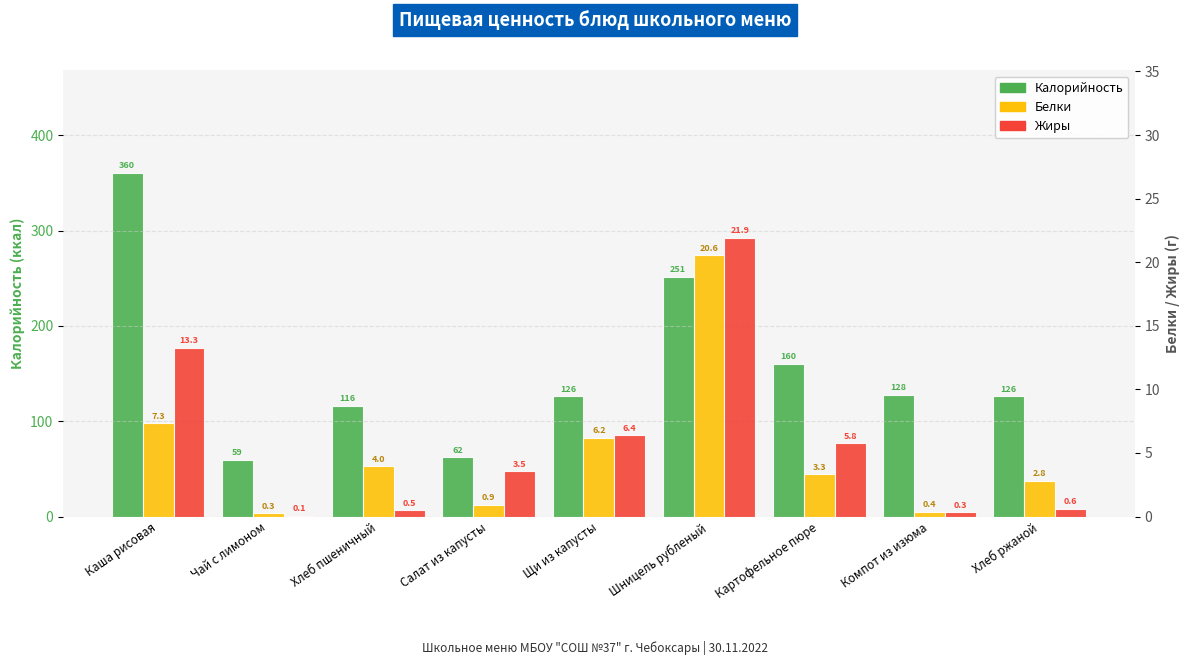

What is the label of the 9th bar from the left?

Хлеб ржаной